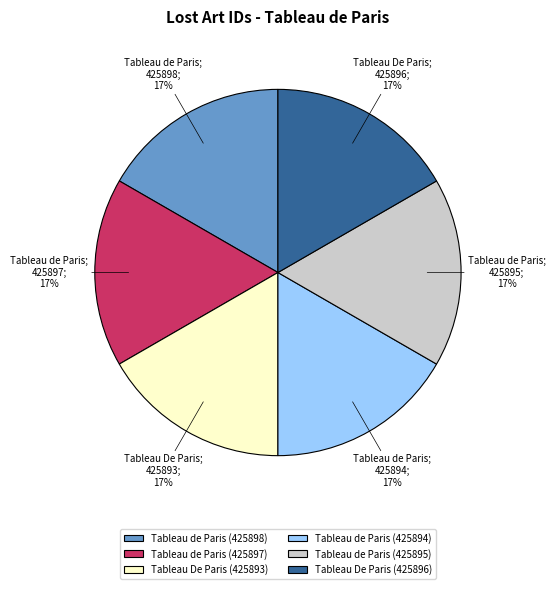

Is Tableau de Paris (425898) the majority of the pie?

No